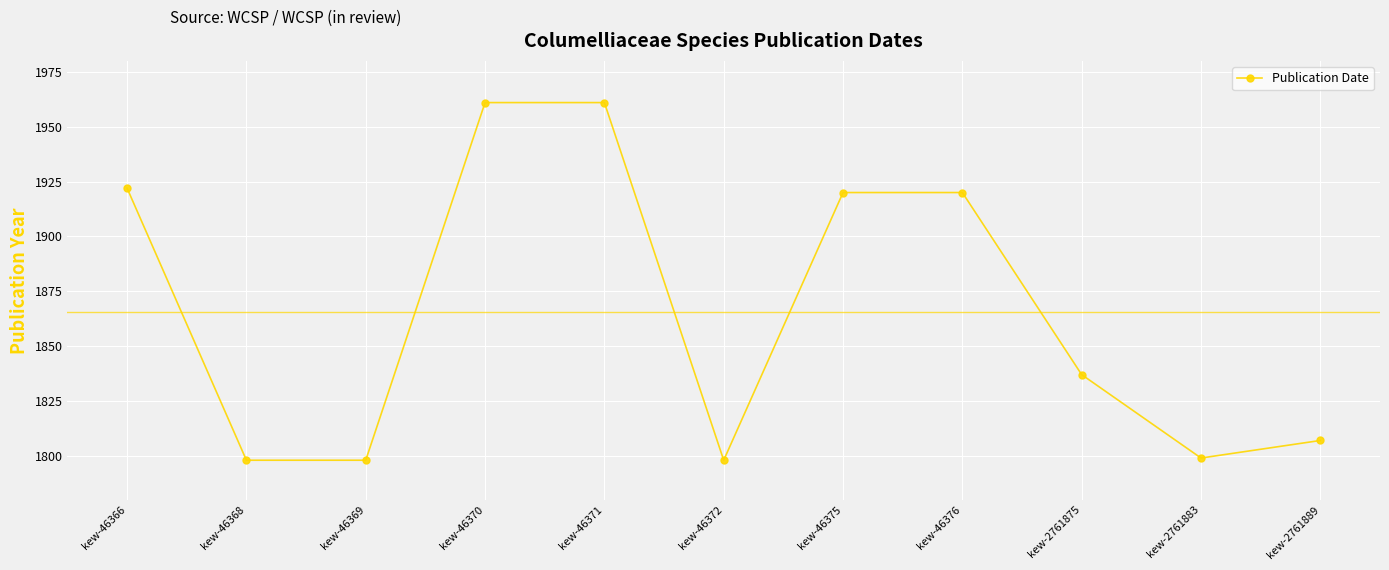

The chart shows a value of 3077 at kew-46366. True or false?

False